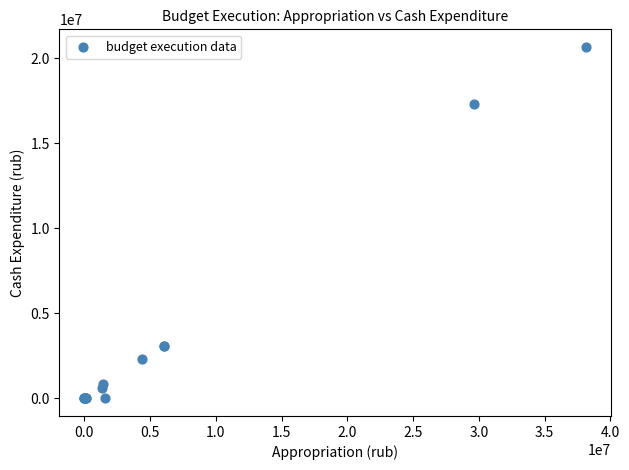

What Y value in the scatter plot is closest to 10332835?

17298576.0